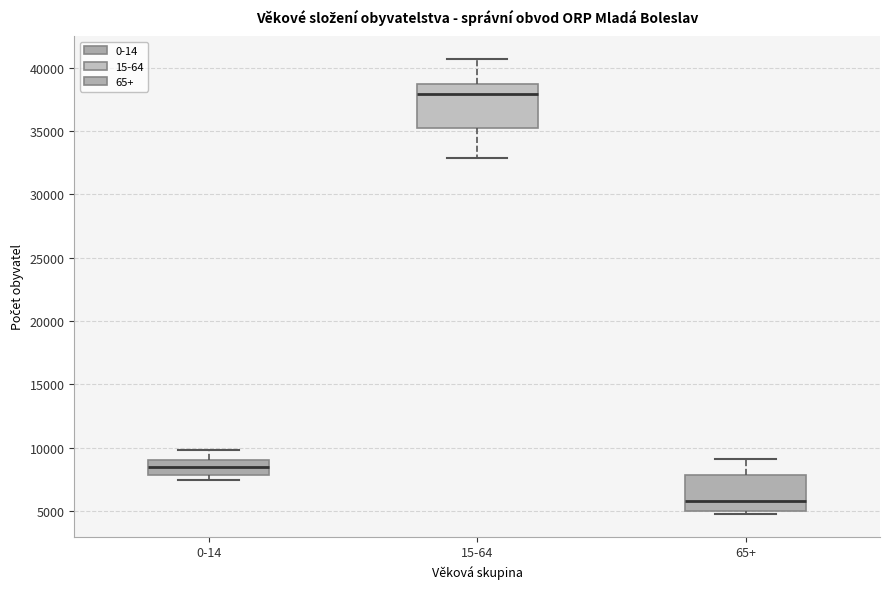

Reading left to right, transcribe this box plot: for each box, give where its median line is, the range the box spans, and where its two whiskers end, as read against the y-axis. The values are not printed on the chart, so give them approximately, as read against the axis.

0-14: median 8500, box 8000 to 9000, whiskers 7500 to 10000
15-64: median 38000, box 35500 to 38500, whiskers 33000 to 40500
65+: median 6000, box 5000 to 8000, whiskers 5000 (just below the box's lower edge) to 9000